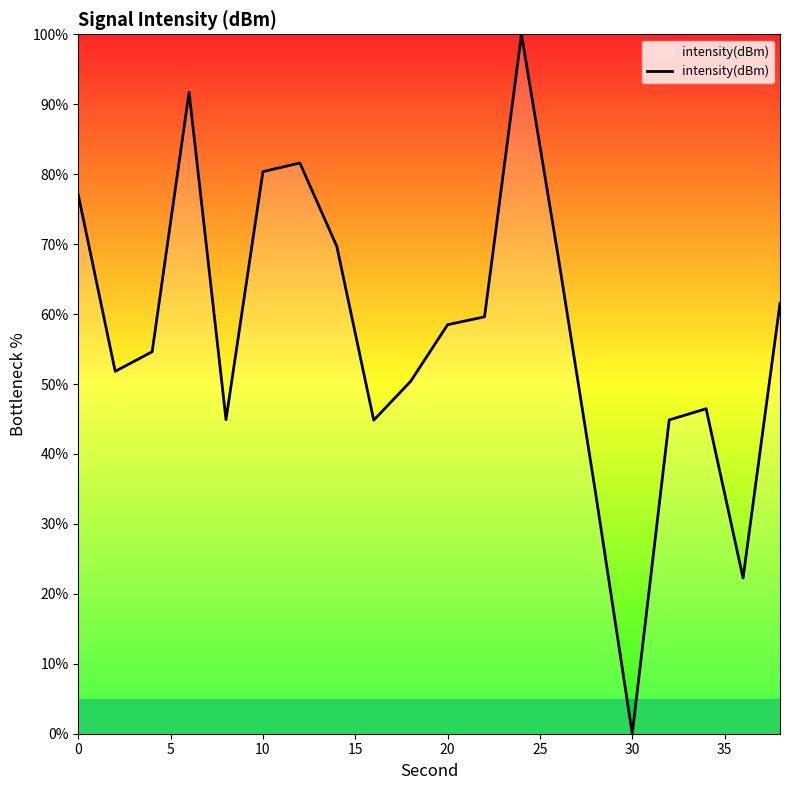

What is the difference between the maximum and minimum values?

100.0